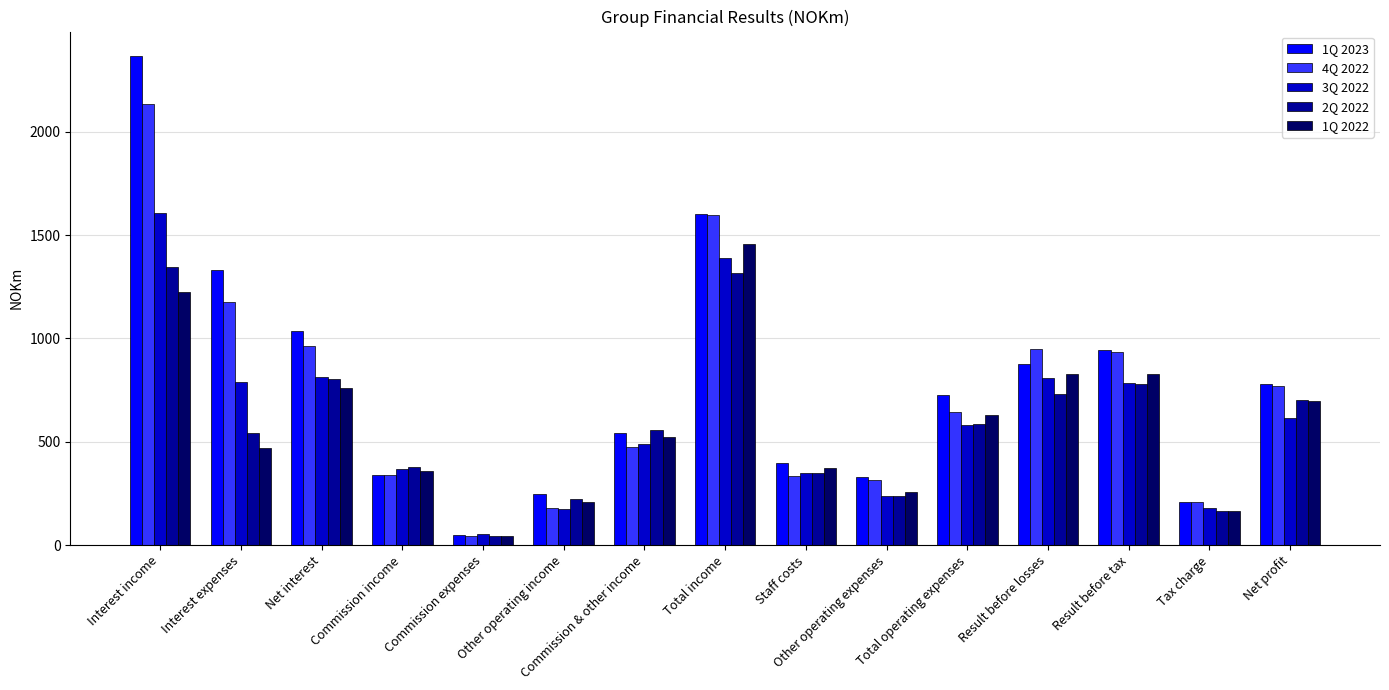

What is the sum of the 1Q 2023 values at Result before losses and Net profit?

1653